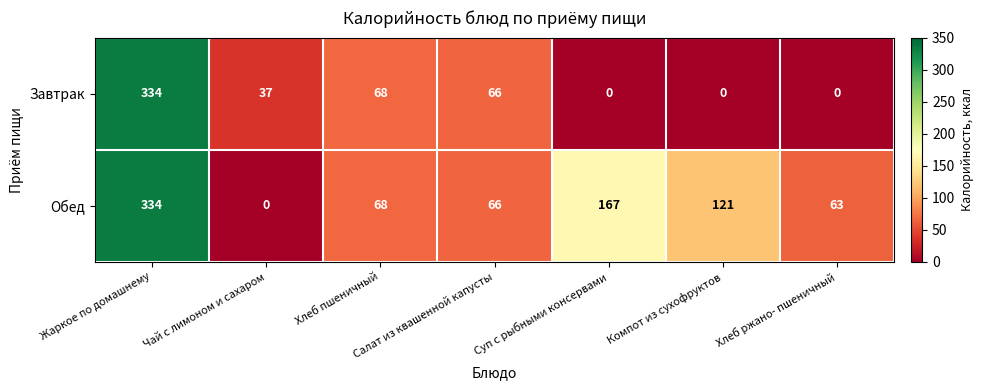

Where is Завтрак nearest to the value 167?

Хлеб пшеничный